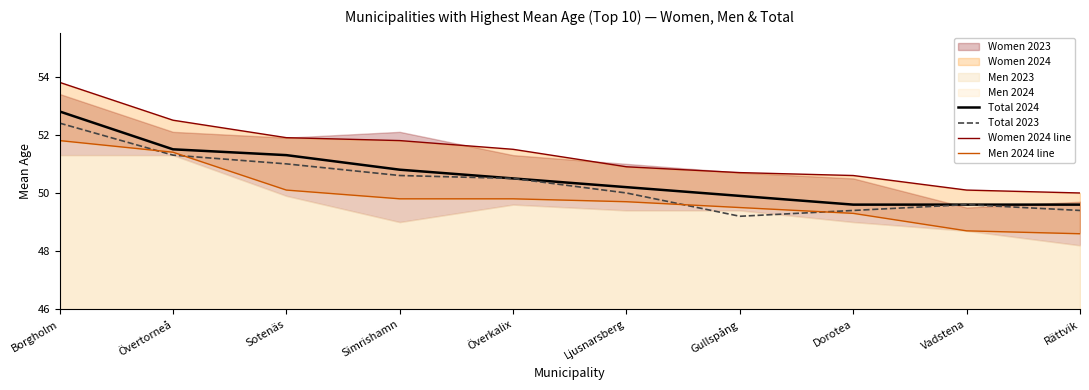

Does the chart display data point markers on the line(s)?

No